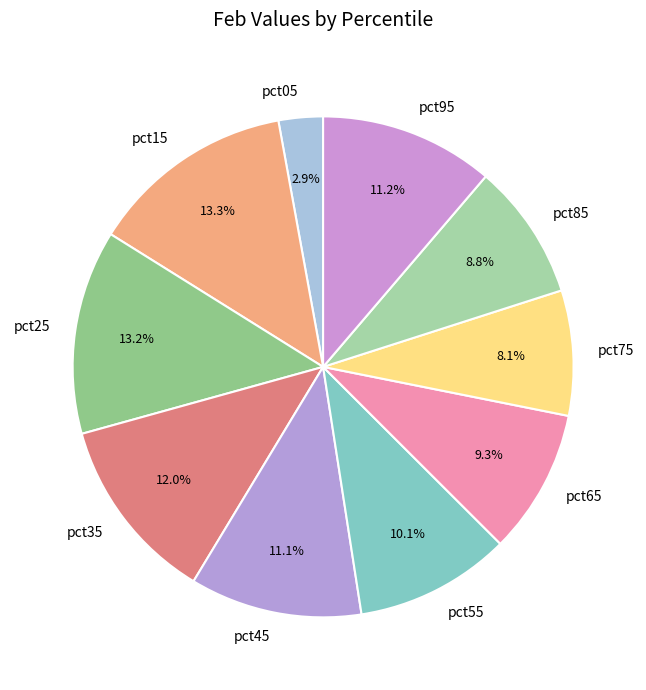

Which slice is the smallest?

pct05